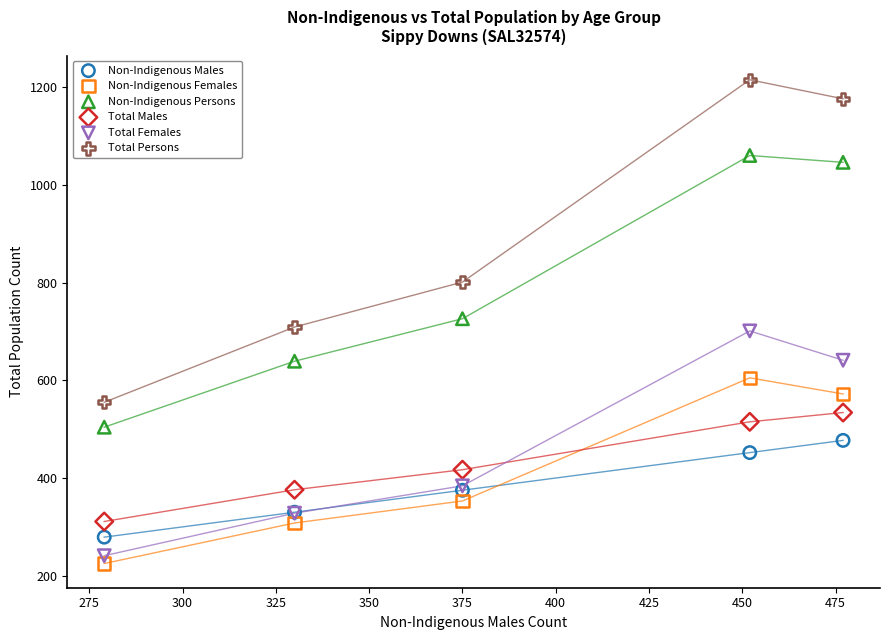

Which series has the largest Y range (max minus min)?

Total Persons